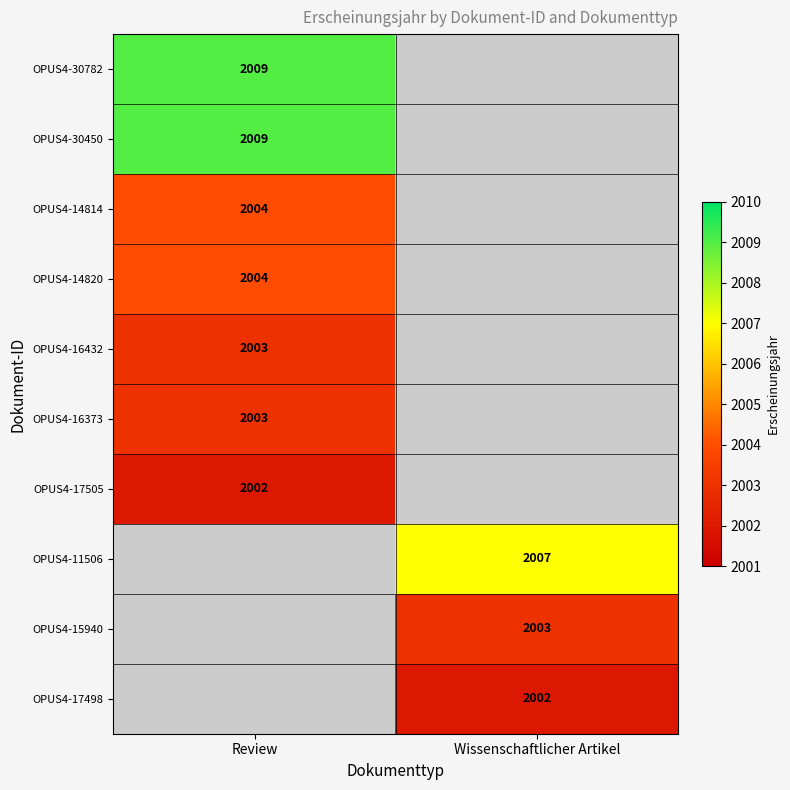

The value of OPUS4-15940 at Wissenschaftlicher Artikel is 2003. True or false?

True